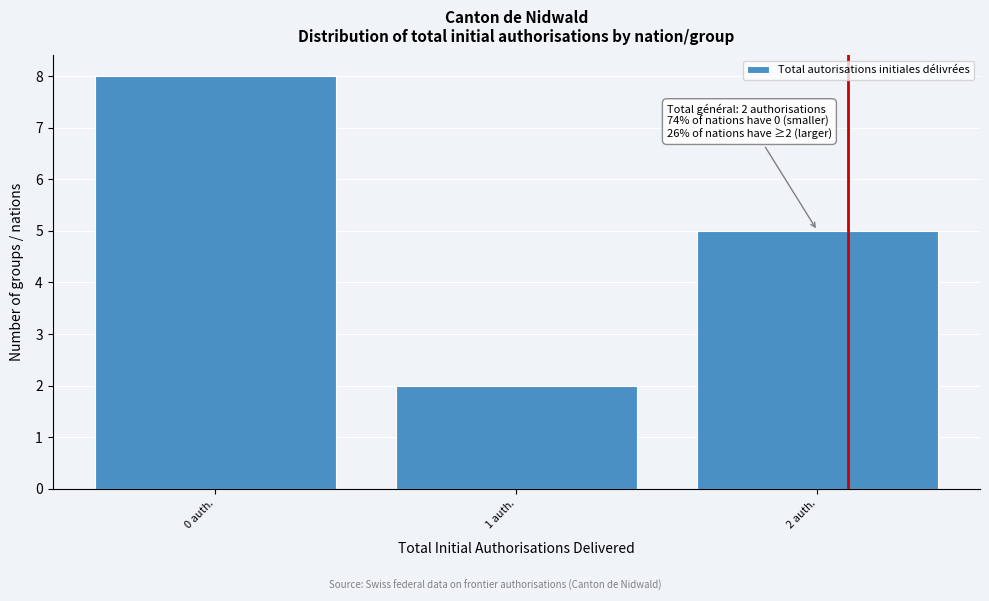

Which range on the x-axis has the tallest bar?

-0.5 to 0.5